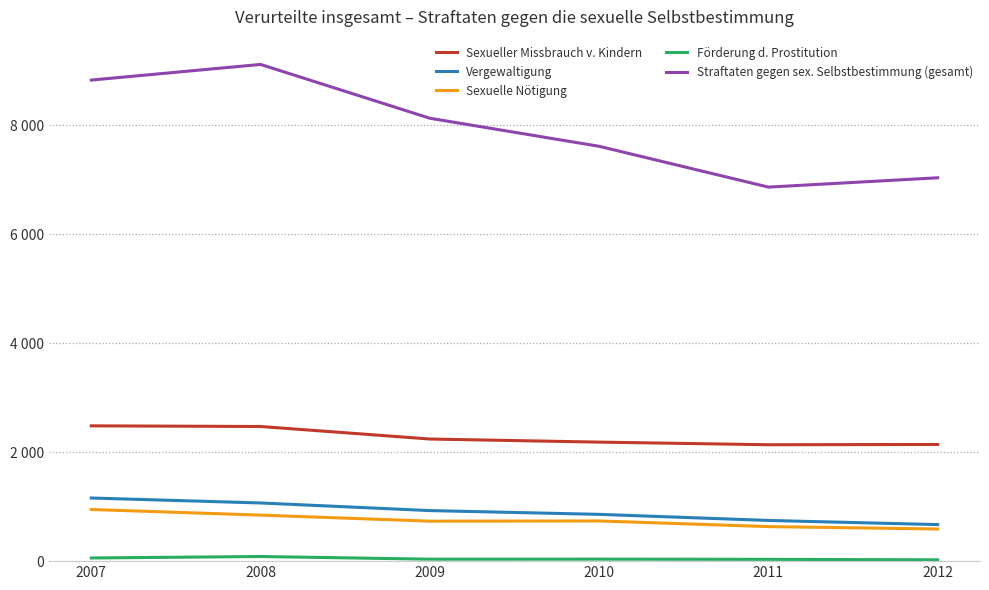

What is the difference between the maximum and minimum values in the Sexueller Missbrauch v. Kindern series?

347